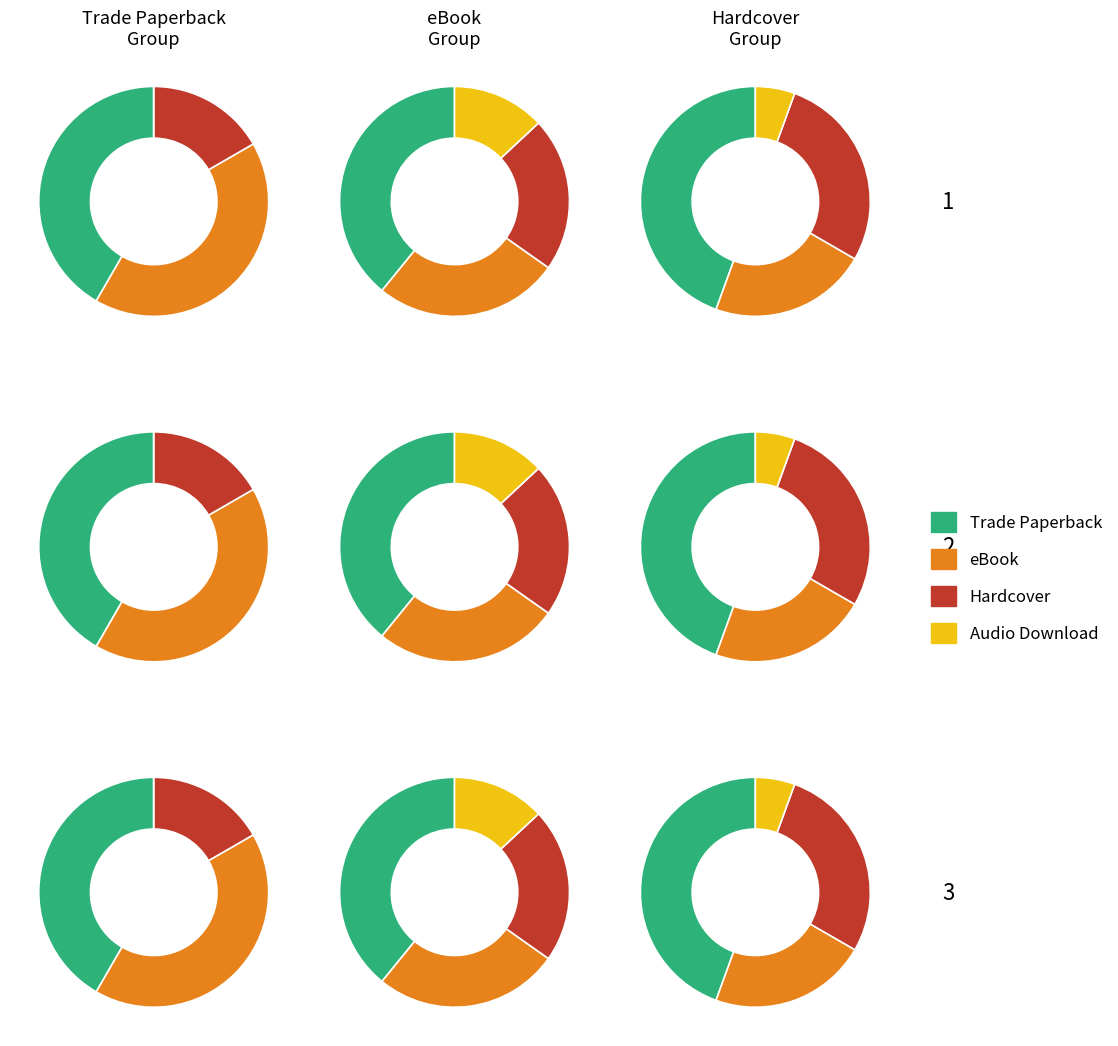

To the nearest percent, what is the combined percentage of Audio Download and Trade Paperback?

49%